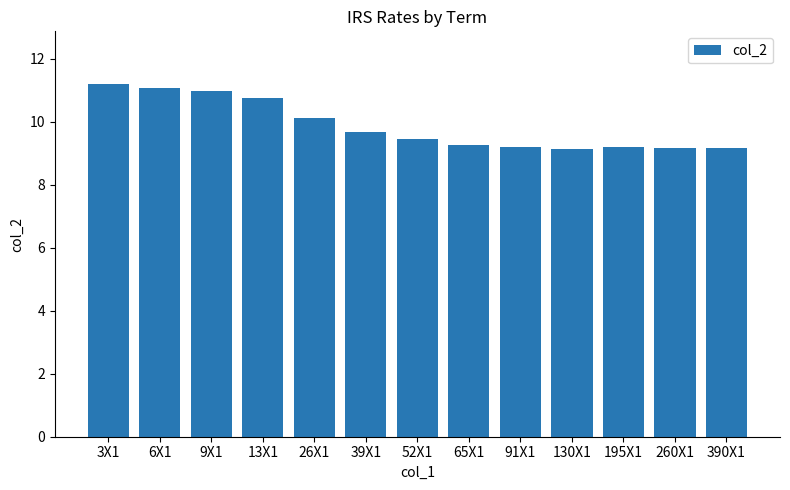

What is the label of the 3rd bar from the right?

195X1